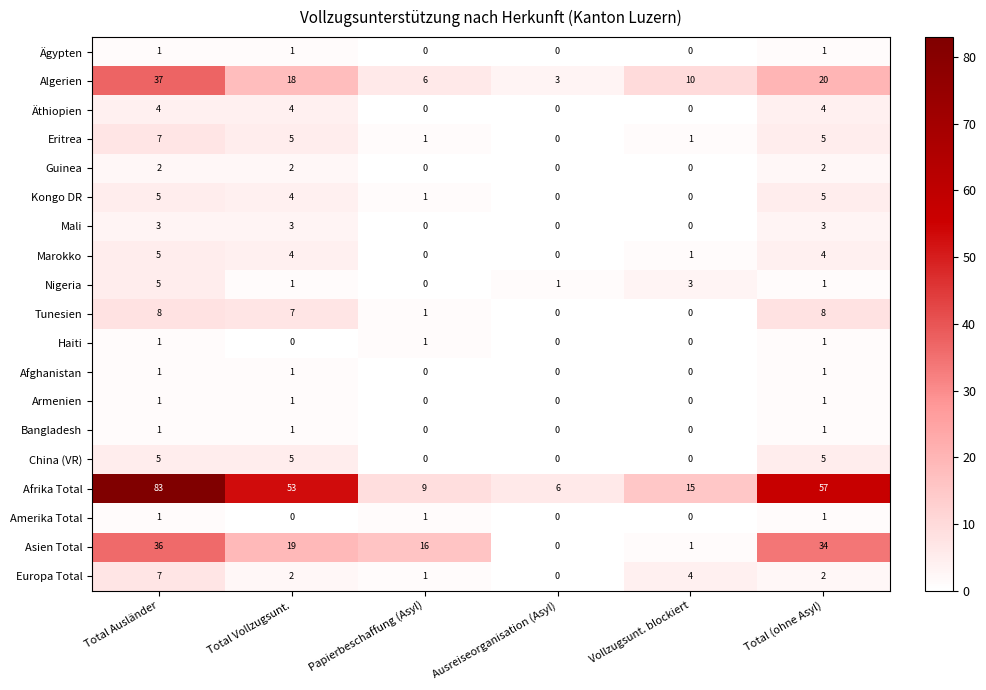

The value of Bangladesh at Total Vollzugsunt. is 0. True or false?

False